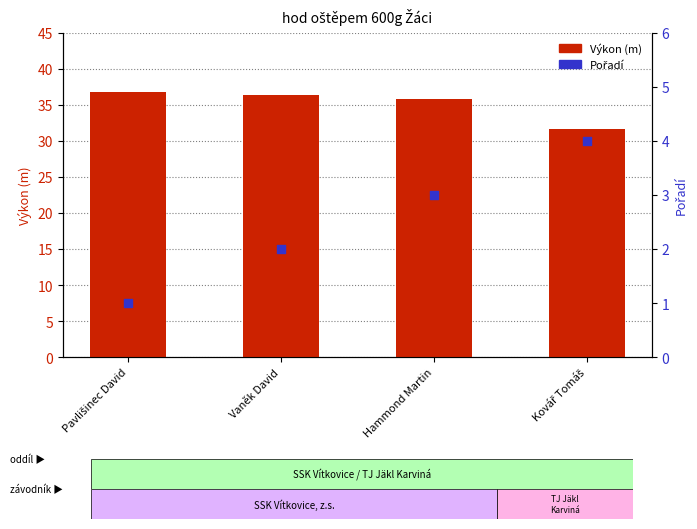

What is the total value across all series at Kovář Tomáš?

35.7